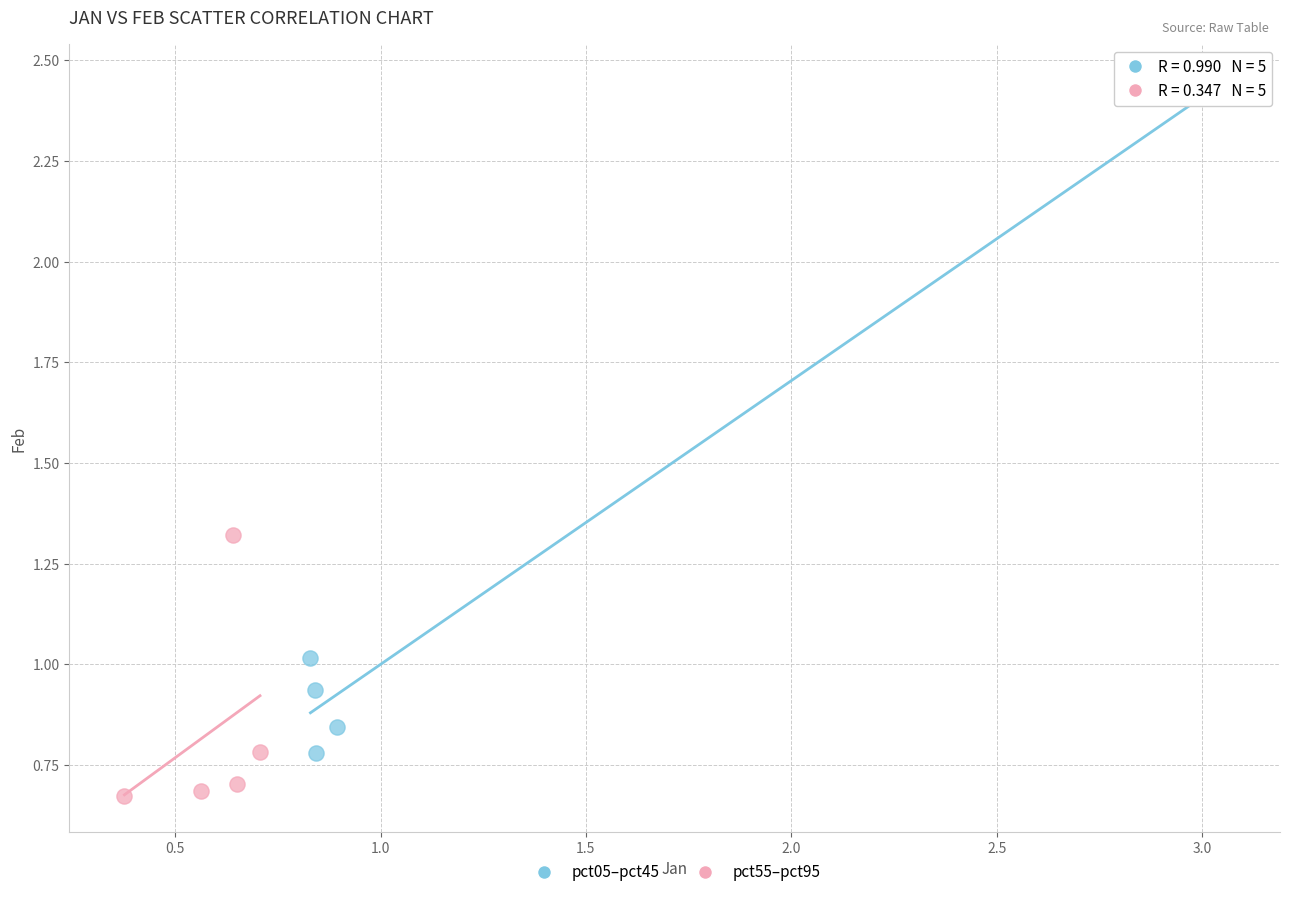

What are all the series names shown in the legend?

pct05–pct45, pct55–pct95